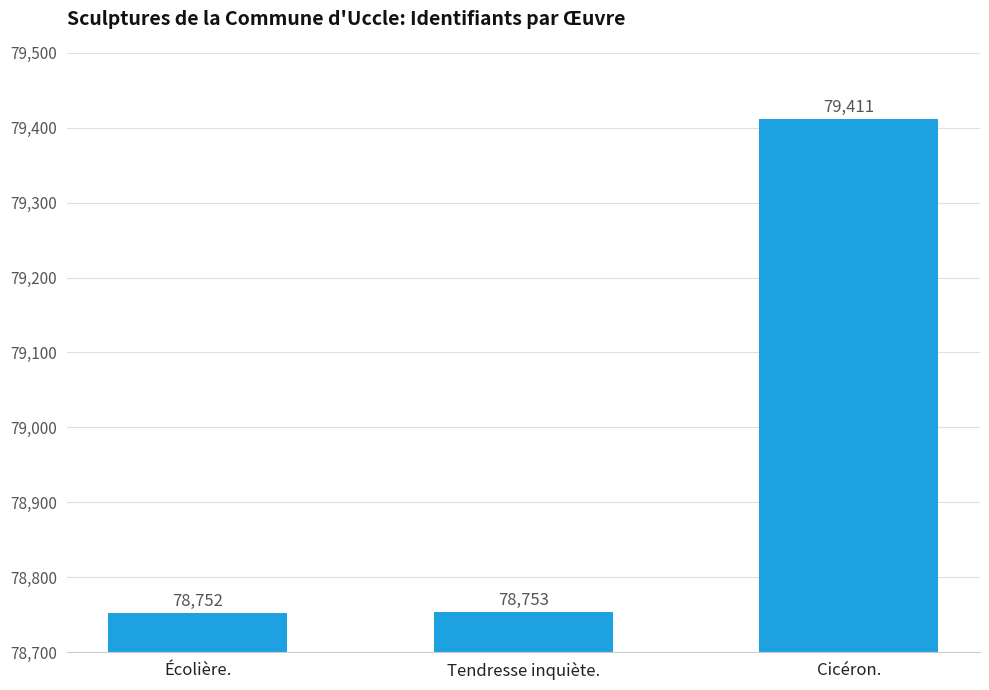

At which category does the chart reach its minimum across all series?

Écolière.